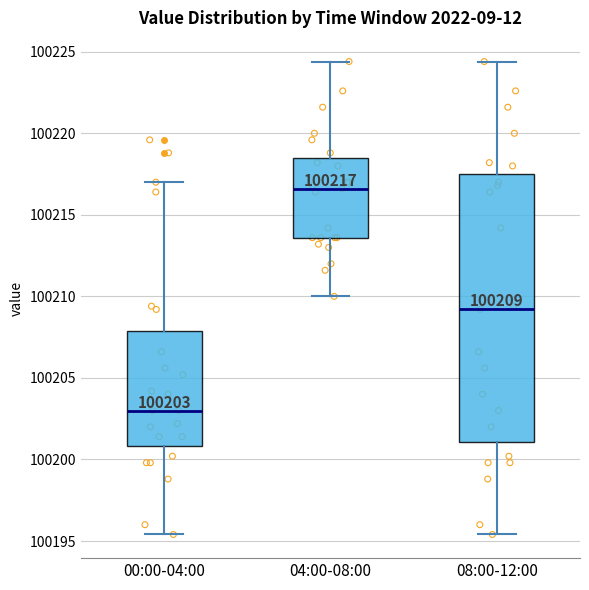

Which box is the tallest, from its lower edge to its upper edge?

08:00-12:00